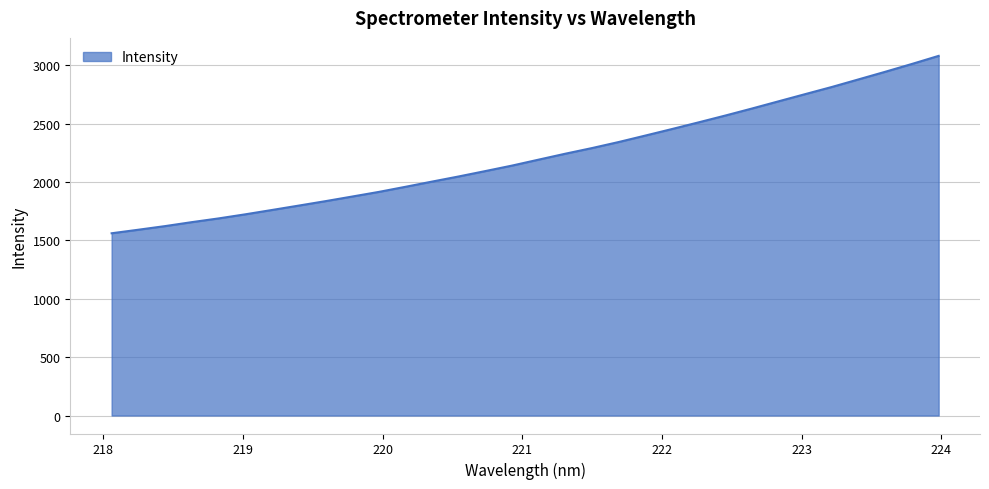

What is the minimum value shown in the chart?

1561.1